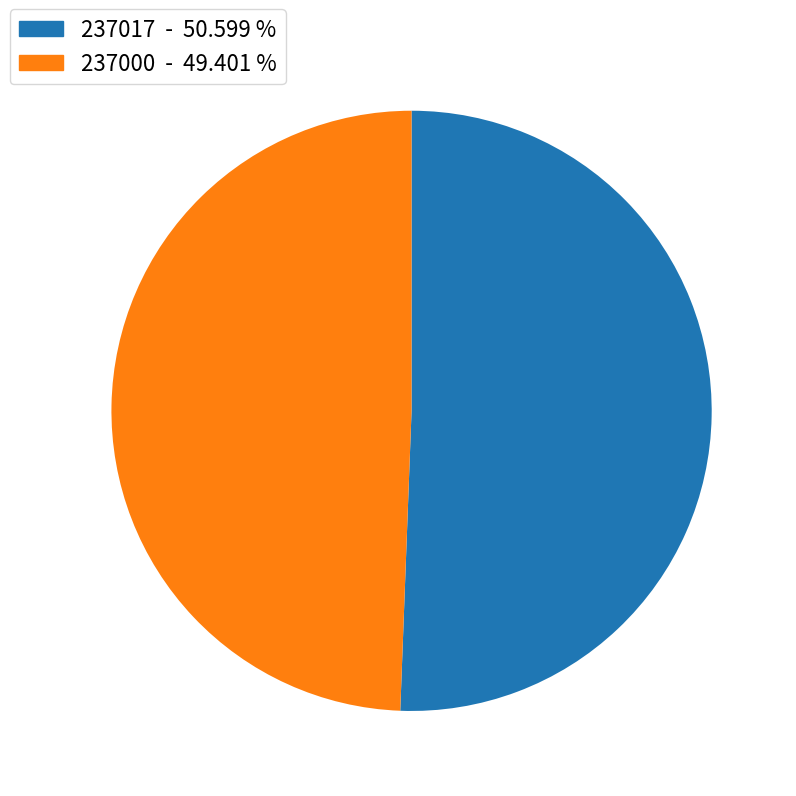

Is there a majority slice in this chart?

Yes